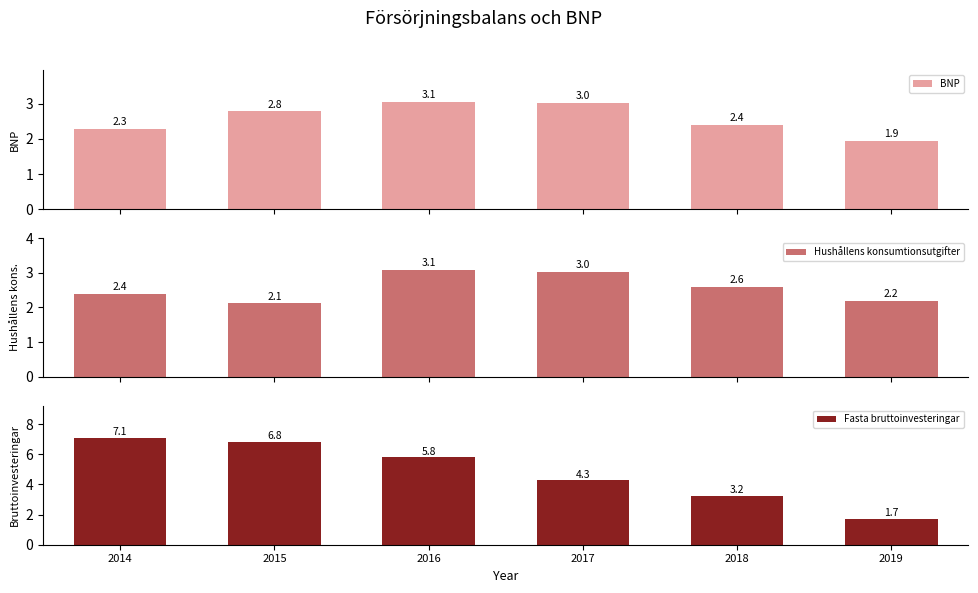

Between 2016 and 2018, which series saw the biggest shift?

Fasta bruttoinvesteringar